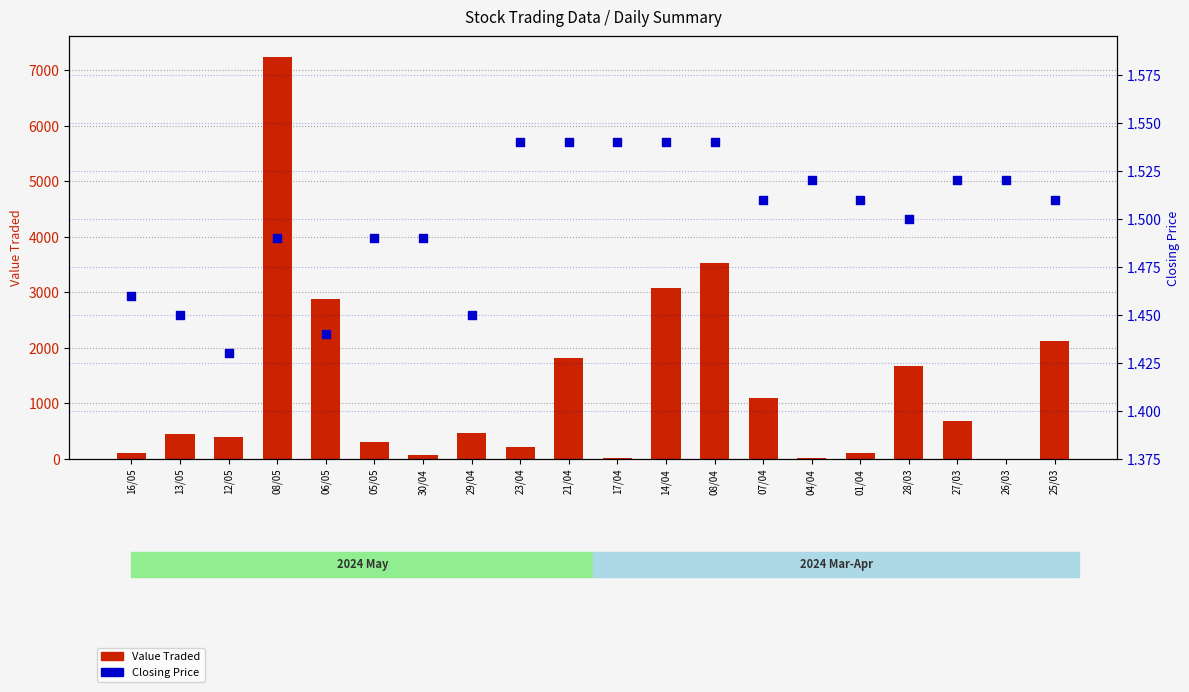

What are all the series names shown in the legend?

Value Traded, Closing Price